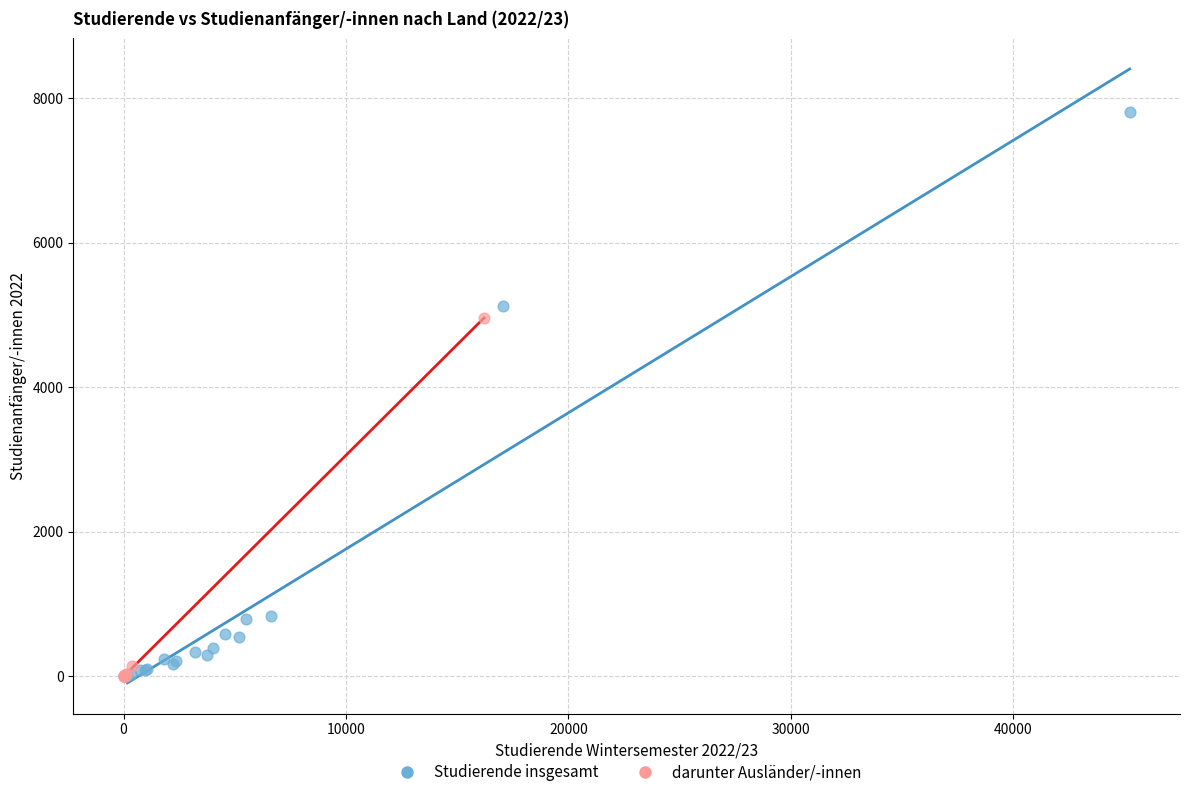

What are all the series names shown in the legend?

Studierende insgesamt, darunter Ausländer/-innen